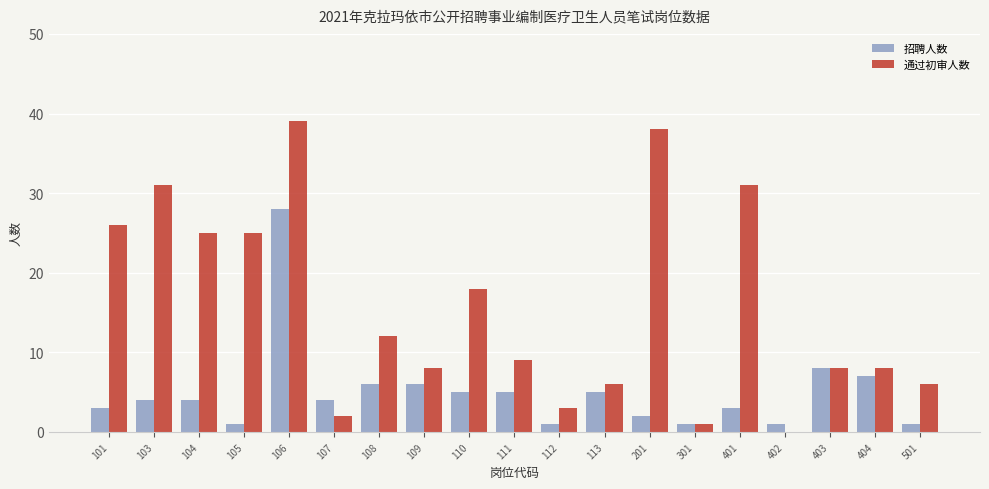

How many groups of bars are there?

19